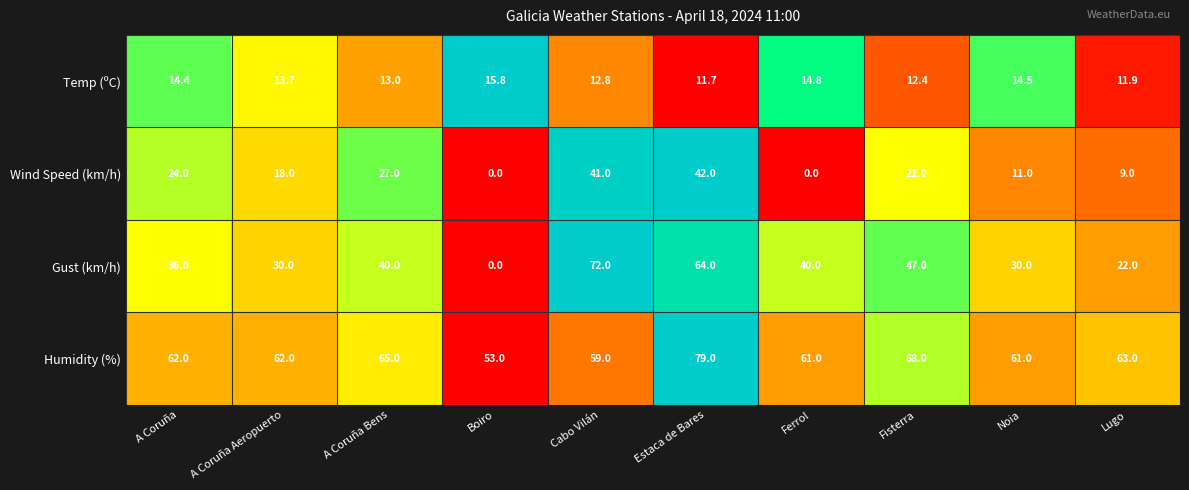

Which series has the largest total across all categories?

Humidity (%)